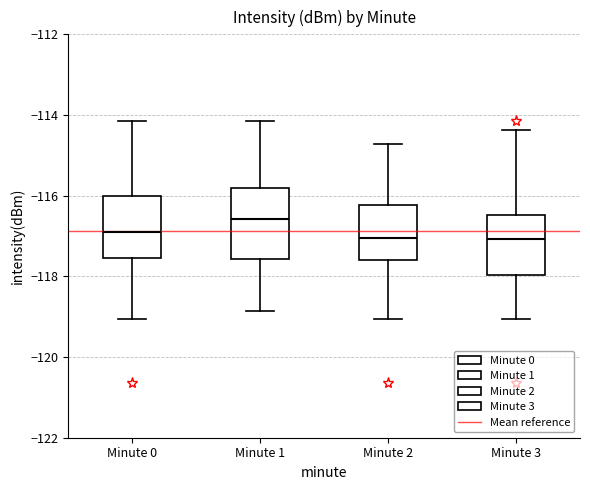

Which box is the tallest, from its lower edge to its upper edge?

Minute 1